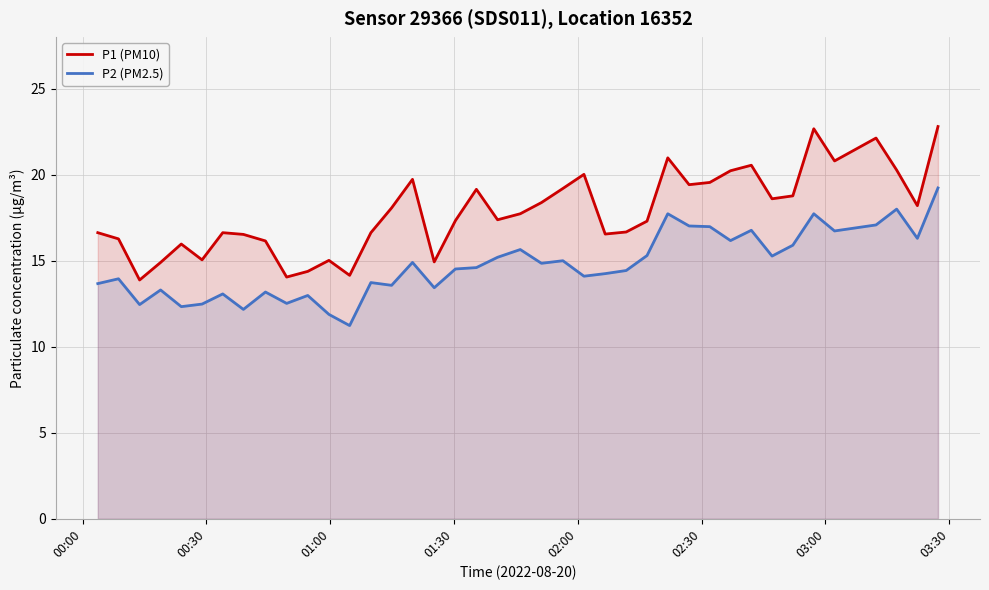

Which series has the largest total across all categories?

P1 (PM10)